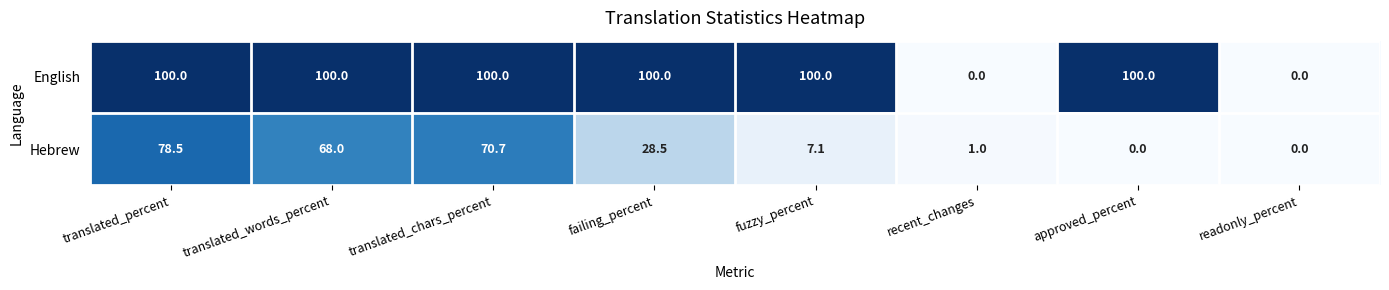

At which label does Hebrew reach its peak?

translated_percent